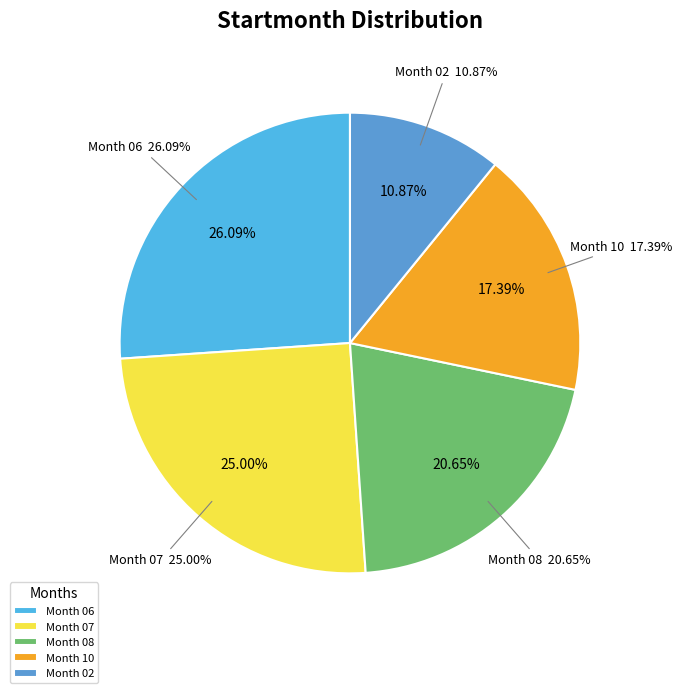

The 07 slice represents 25% of the pie. True or false?

True